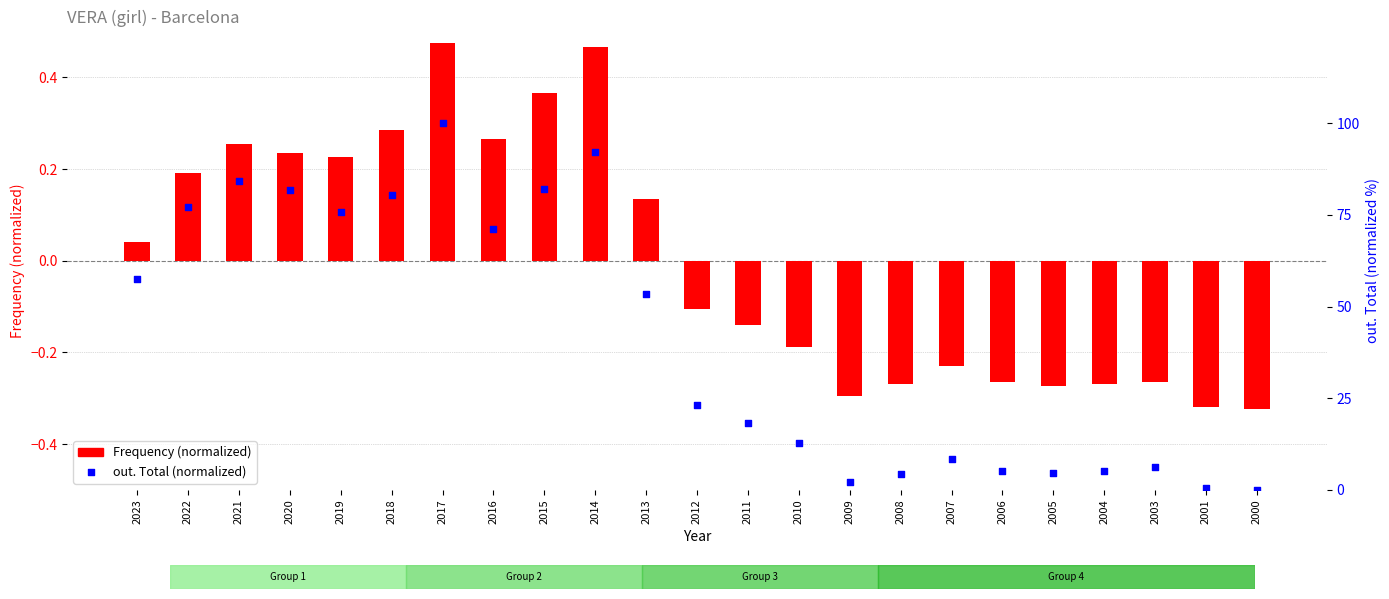

Is the value of out. Total (normalized) at 2012 greater than the value of Frequency (normalized) at 2012?

Yes